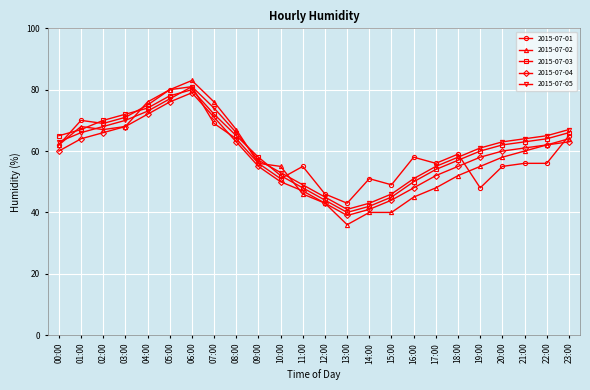

True or false: 2015-07-03 and 2015-07-05 cross at least once.

True